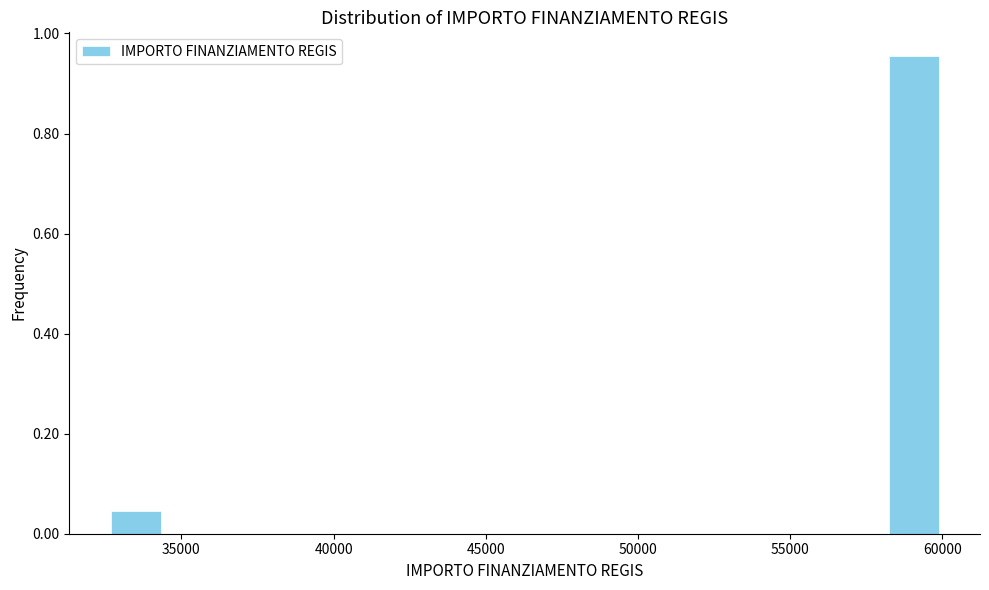

Around what value on the x-axis is the tallest bar? Give the approximate position of its centre, as read against the axis.

59000